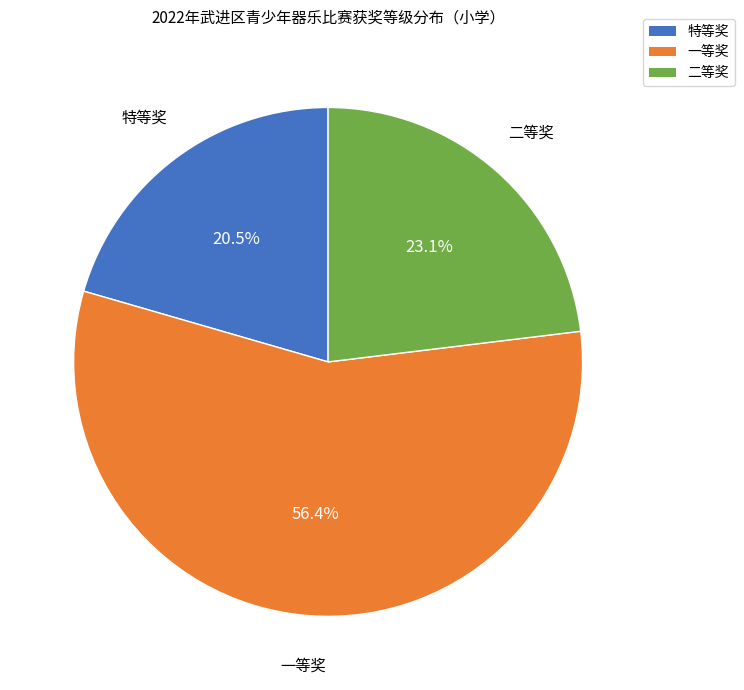

What is the smallest slice in the pie chart?

特等奖